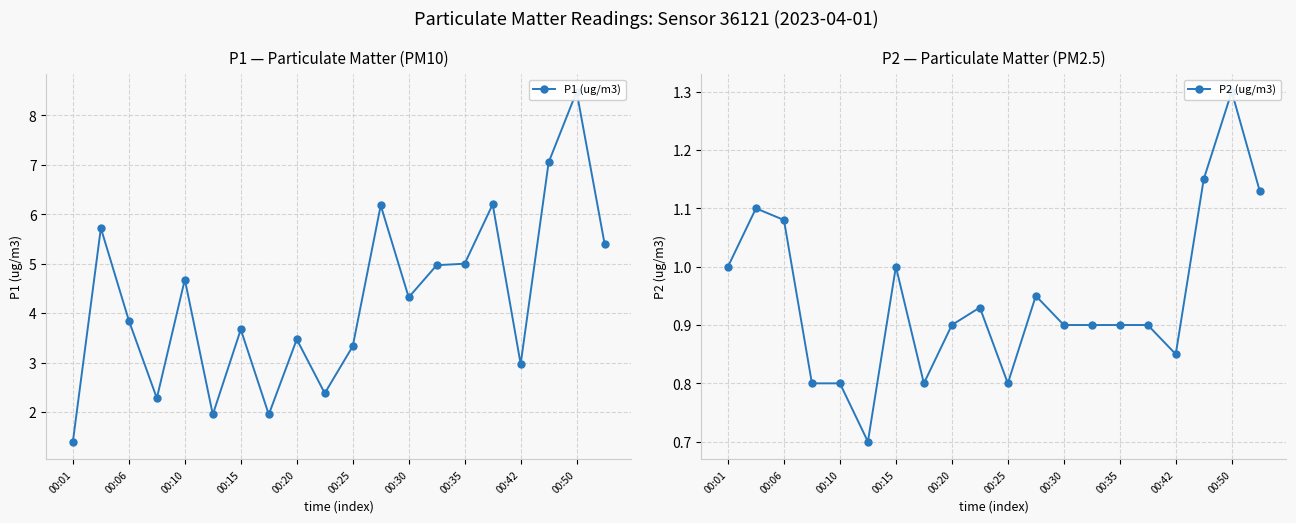

Which series has the largest total across all categories?

P1 (ug/m3)